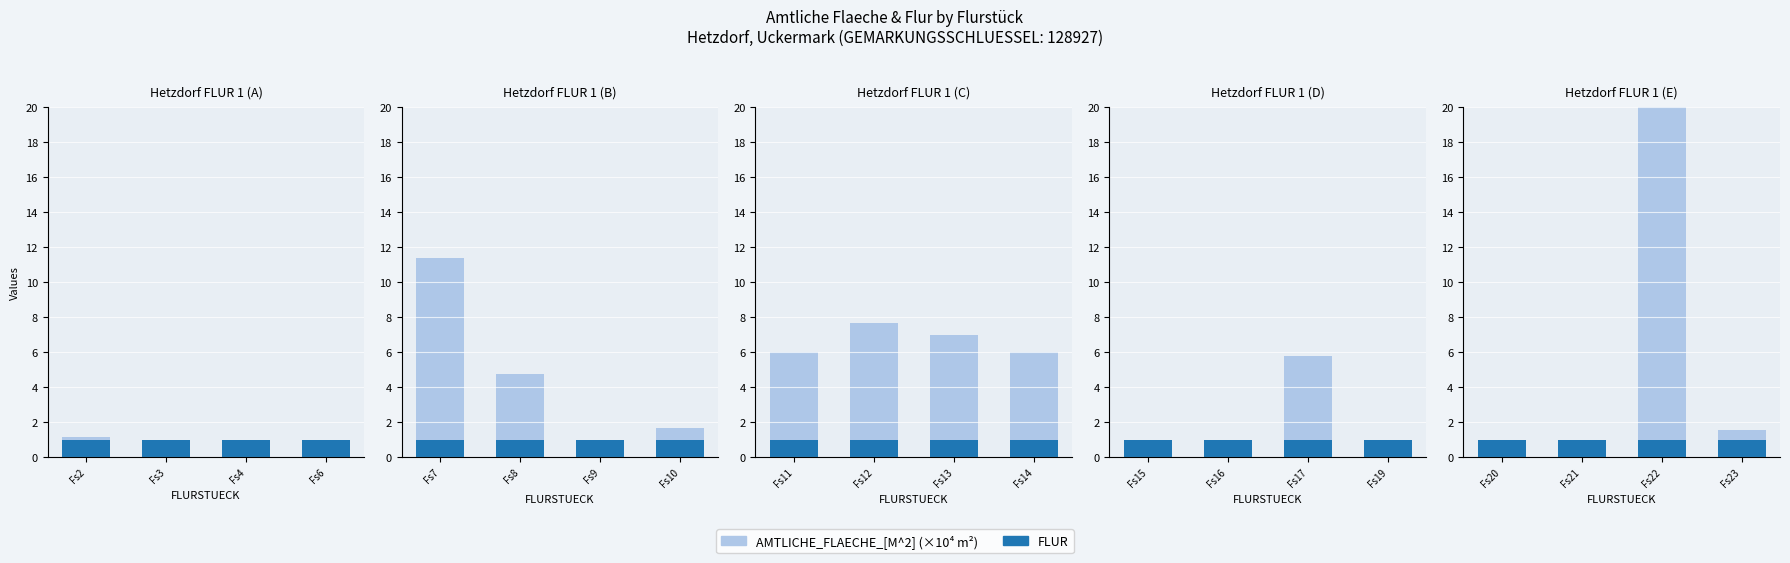

Rank the series by their maximum value, from lowest to highest.

FLUR, AMTLICHE_FLAECHE_[M^2] (×10⁴)